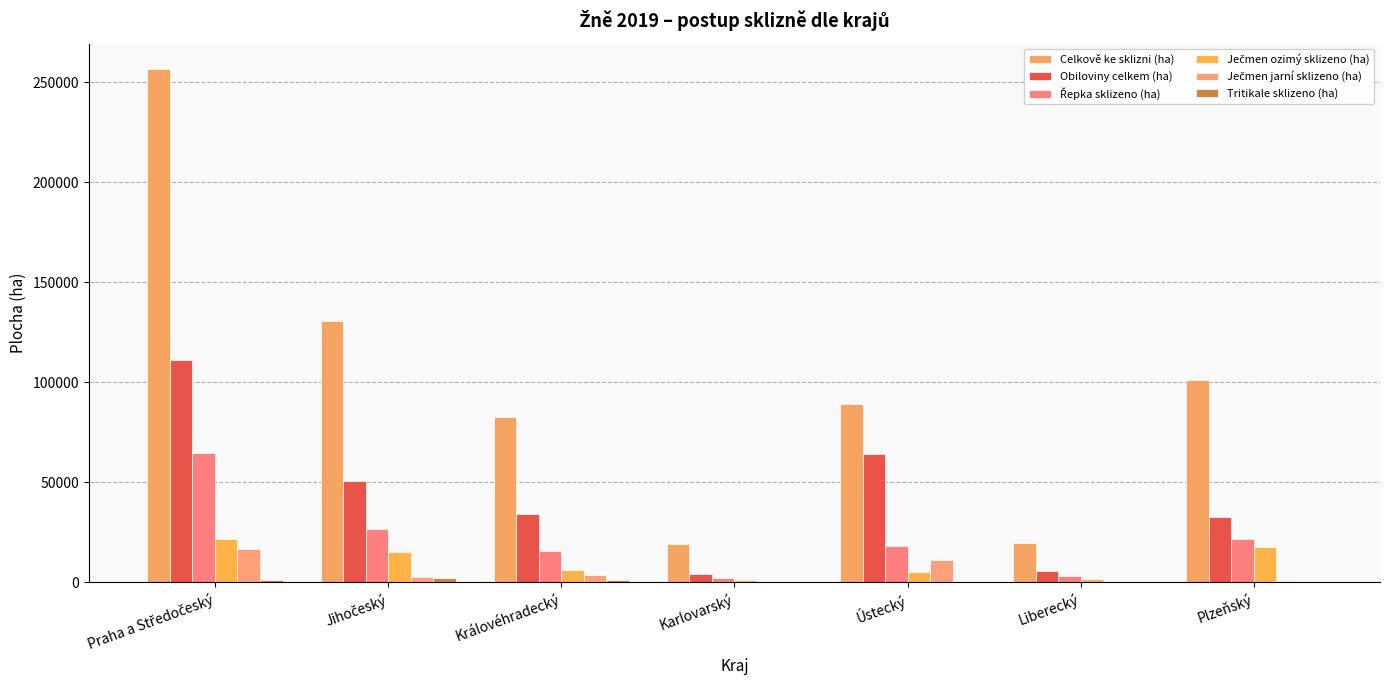

Is the value of Řepka sklizeno (ha) at Jihočeský greater than the value of Ječmen ozimý sklizeno (ha) at Karlovarský?

Yes